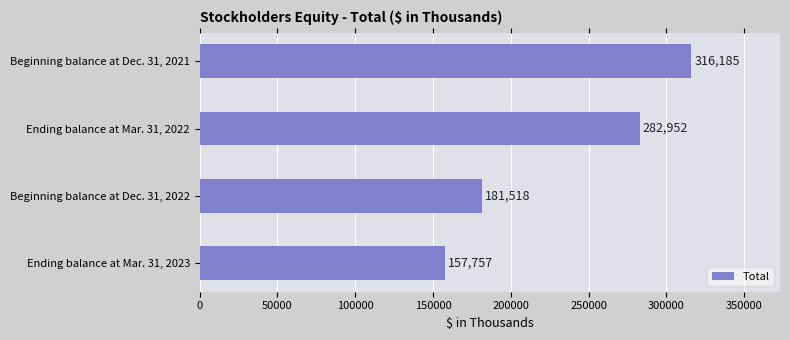

What is the sum of all values?

938412